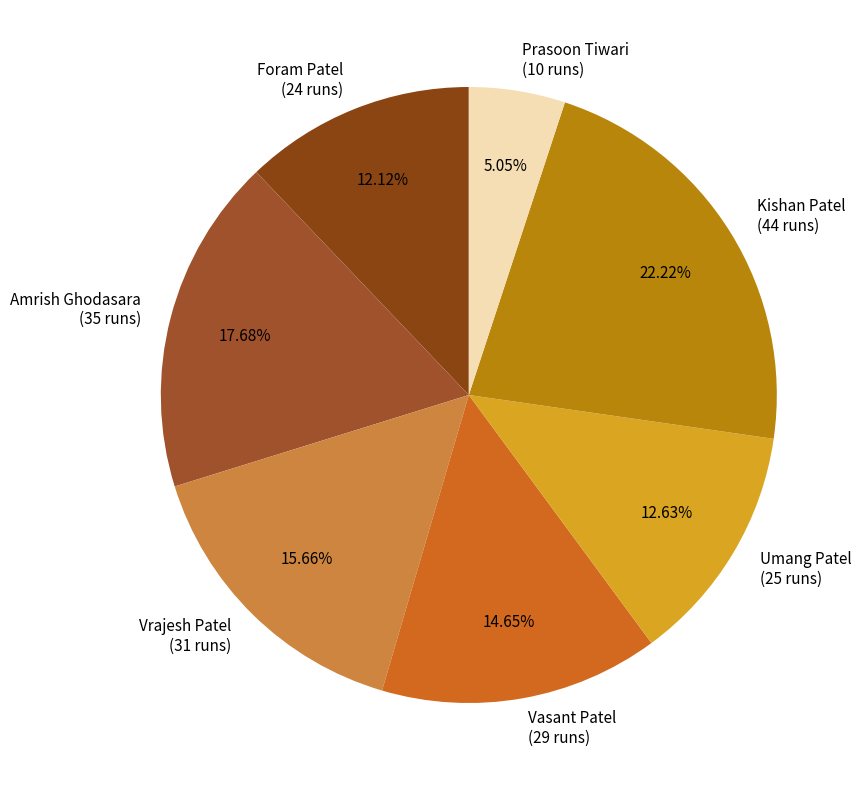

Combined, do Foram Patel and Prasoon Tiwari account for over 50%?

No